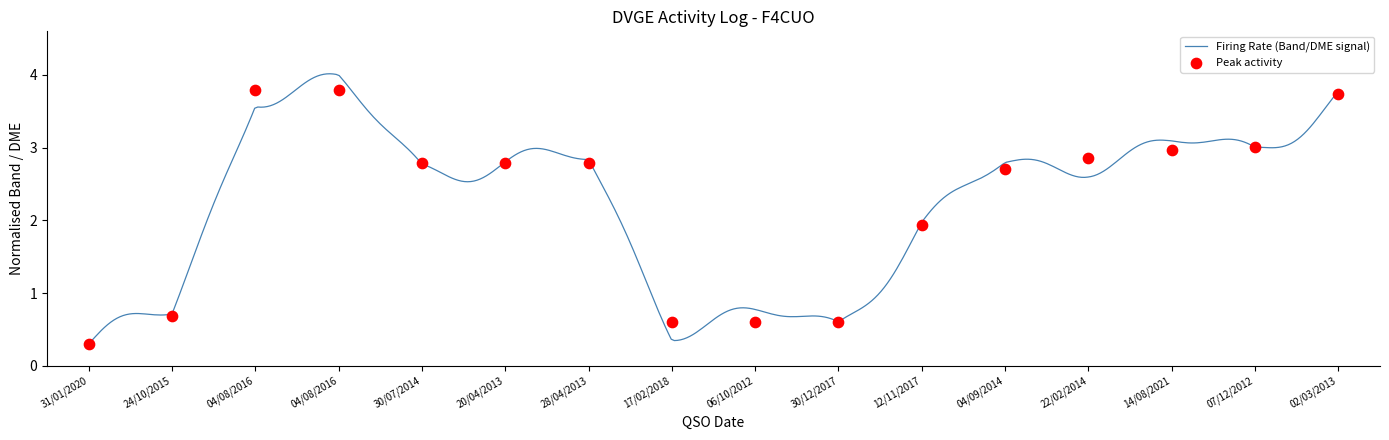

What is the change in value from 04/08/2016 to 20/04/2013?

-1.0